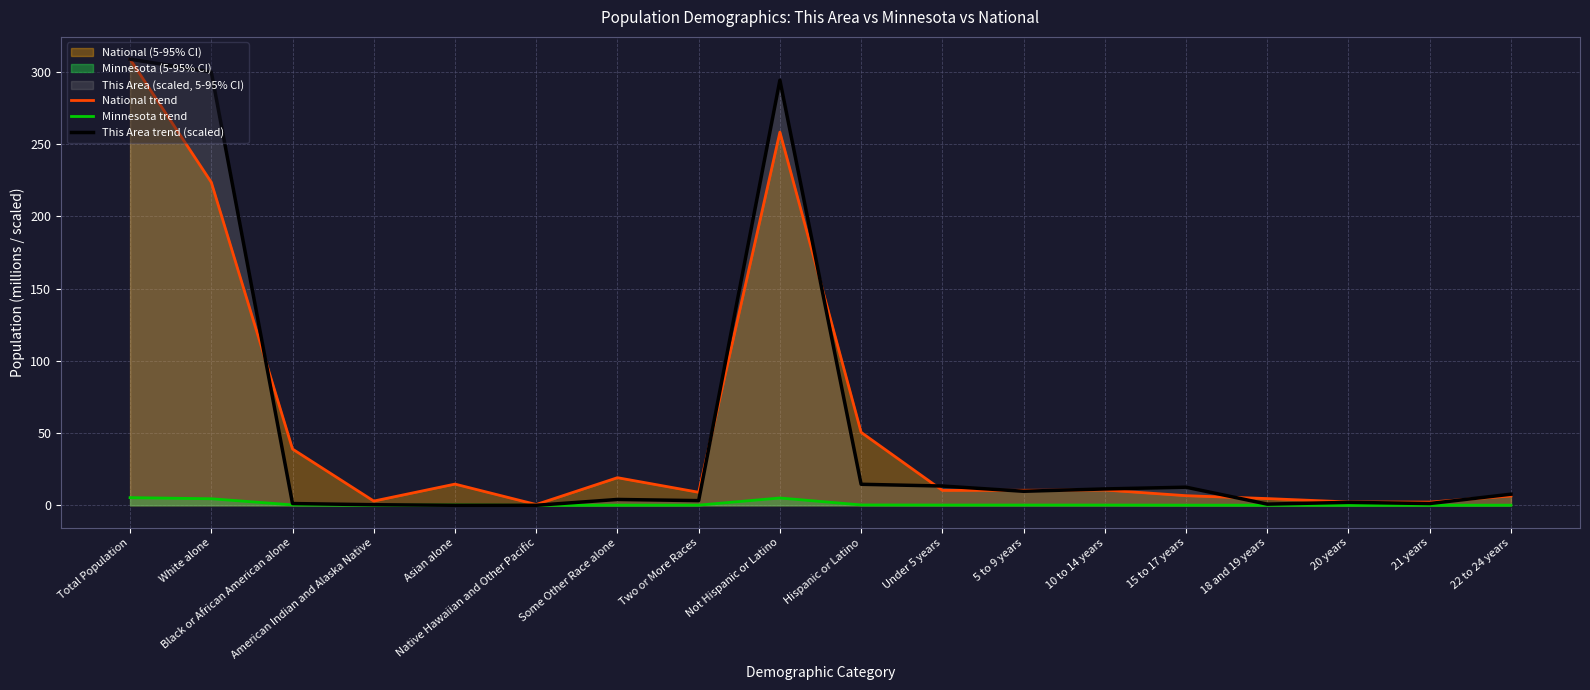

How many lines are shown in the chart?

3